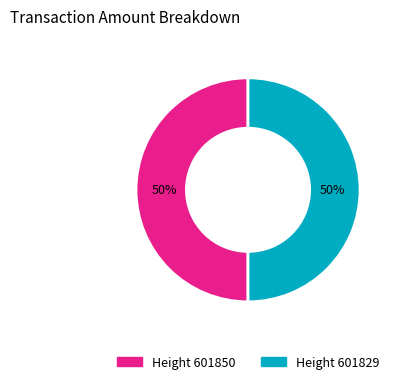

To the nearest percent, what is the average slice percentage?

50%